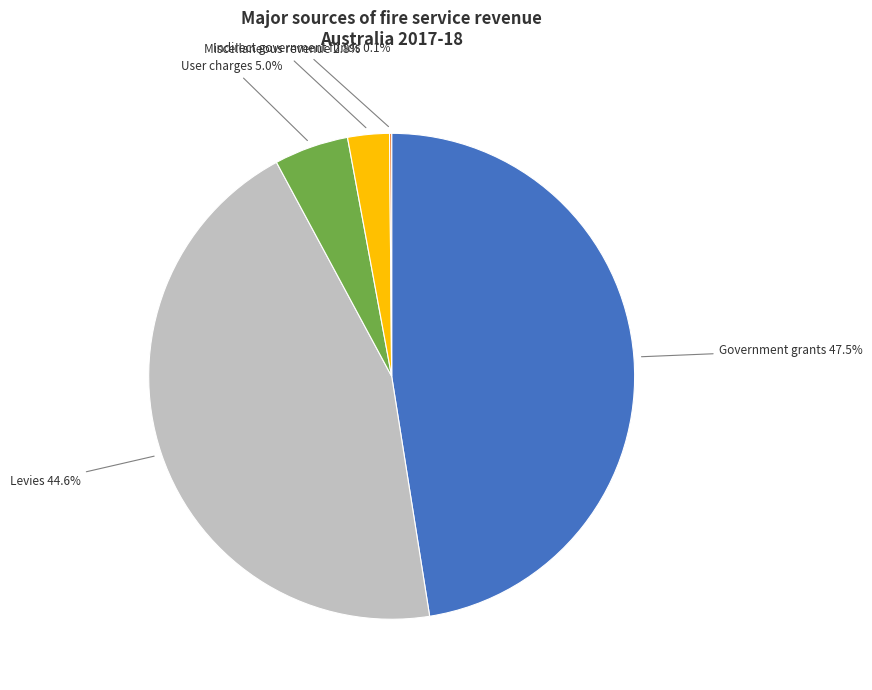

Does Government grants account for over 50% of the chart?

No